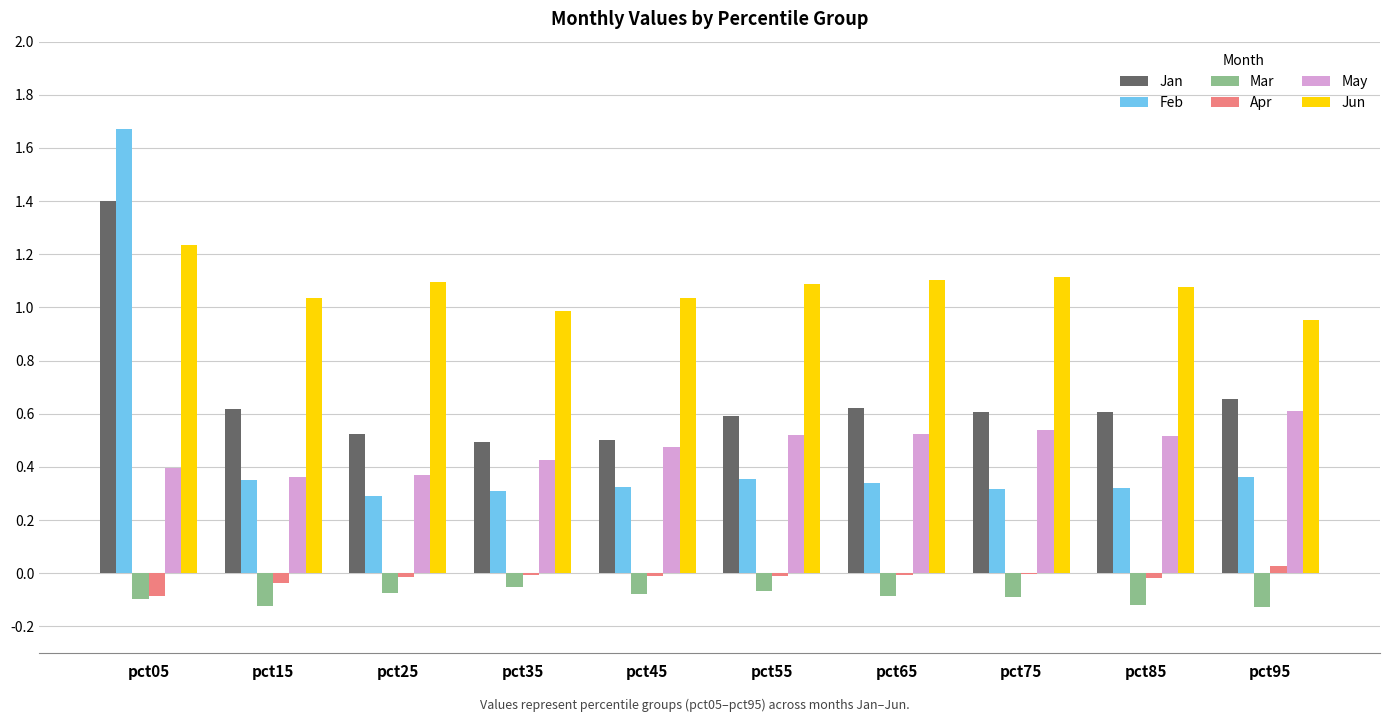

How many series are shown in this chart?

6